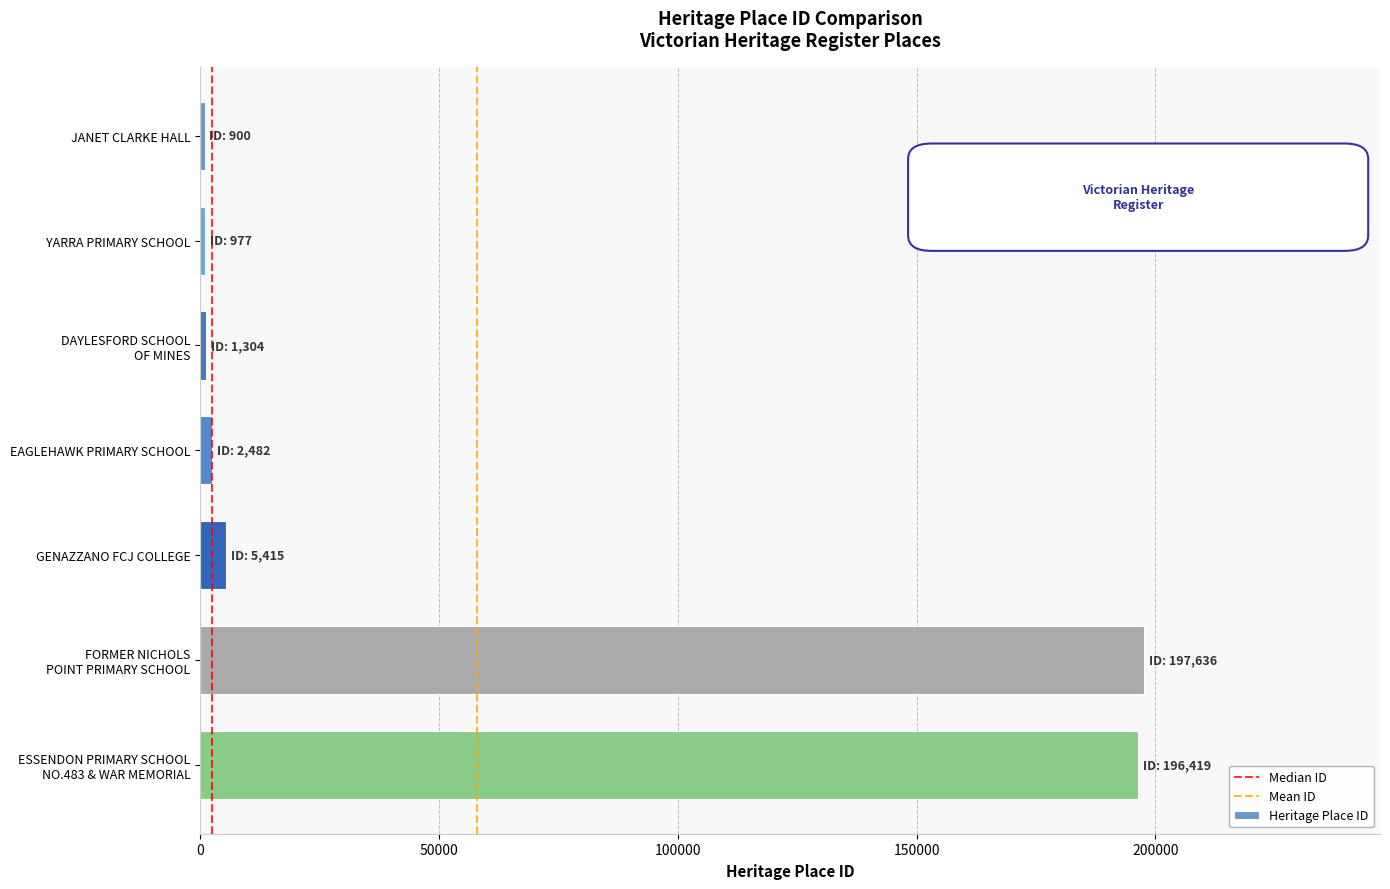

What is the label of the 4th bar from the bottom?

EAGLEHAWK PRIMARY SCHOOL